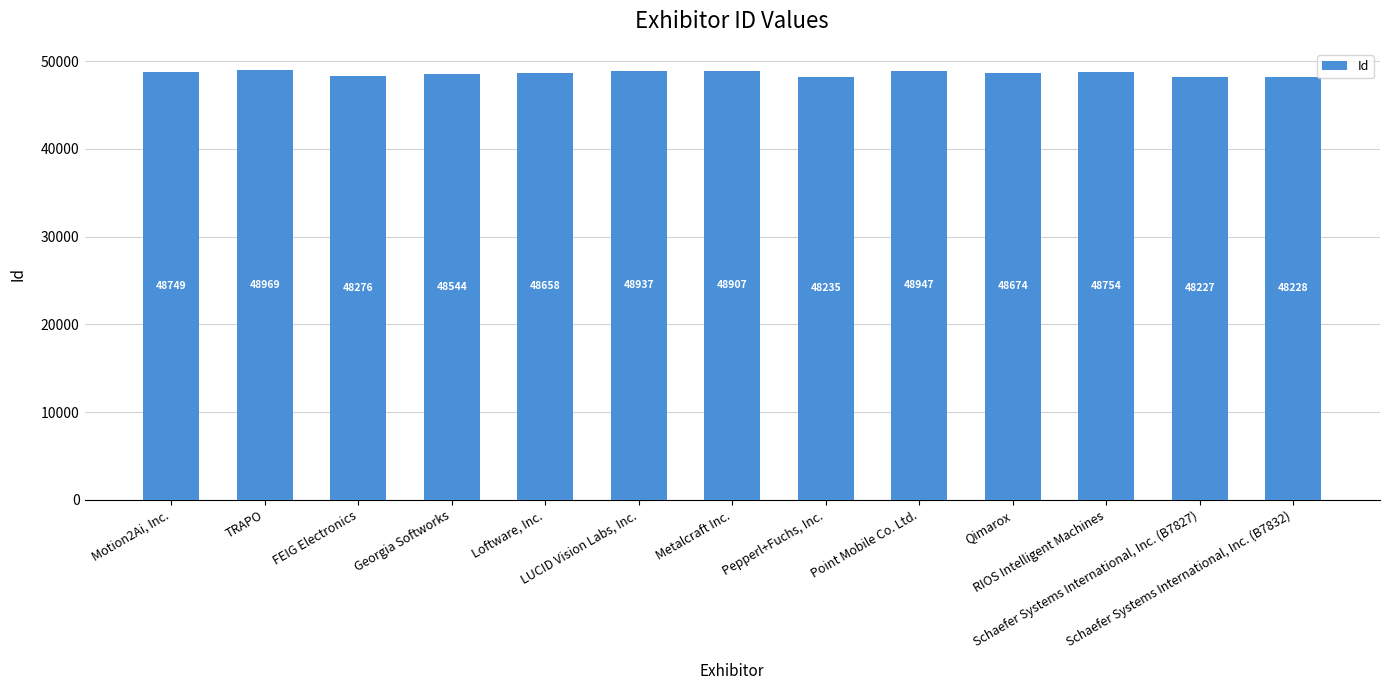

At which category does the chart reach its peak across all series?

TRAPO